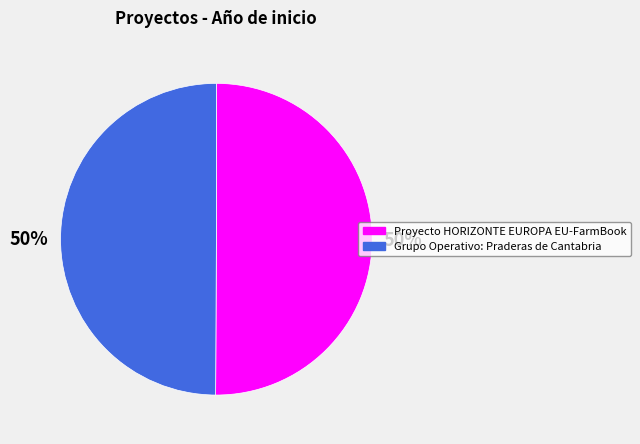

What percentage is the Grupo Operativo: Praderas de Cantabria slice, to the nearest percent?

50%